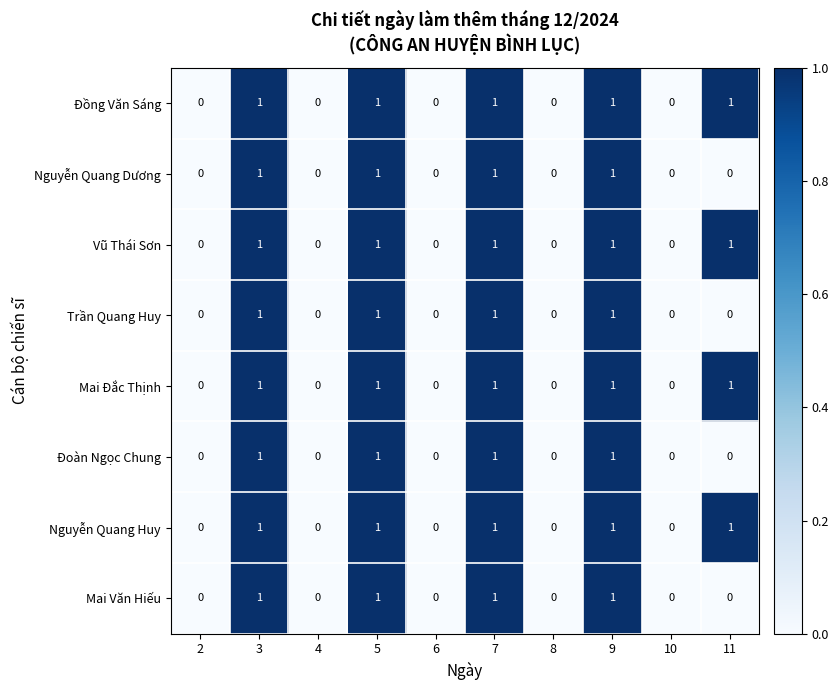

Count the Mai Văn Hiếu values in the range 0 to 1.

10